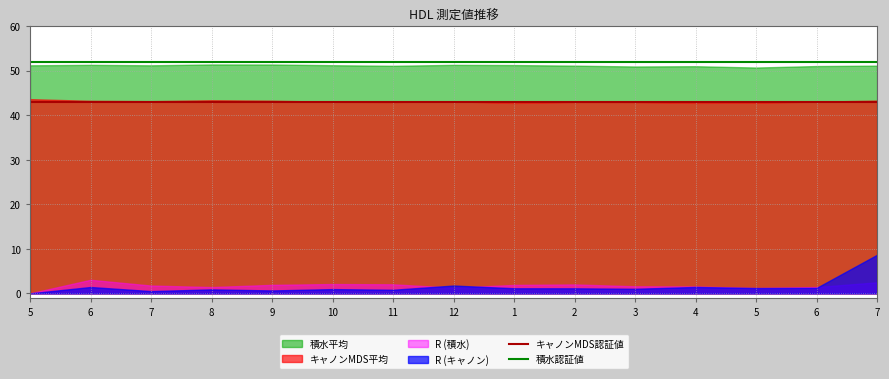

Is the value of キャノンMDS認証値 at 10 greater than the value of 積水認証値 at 10?

No